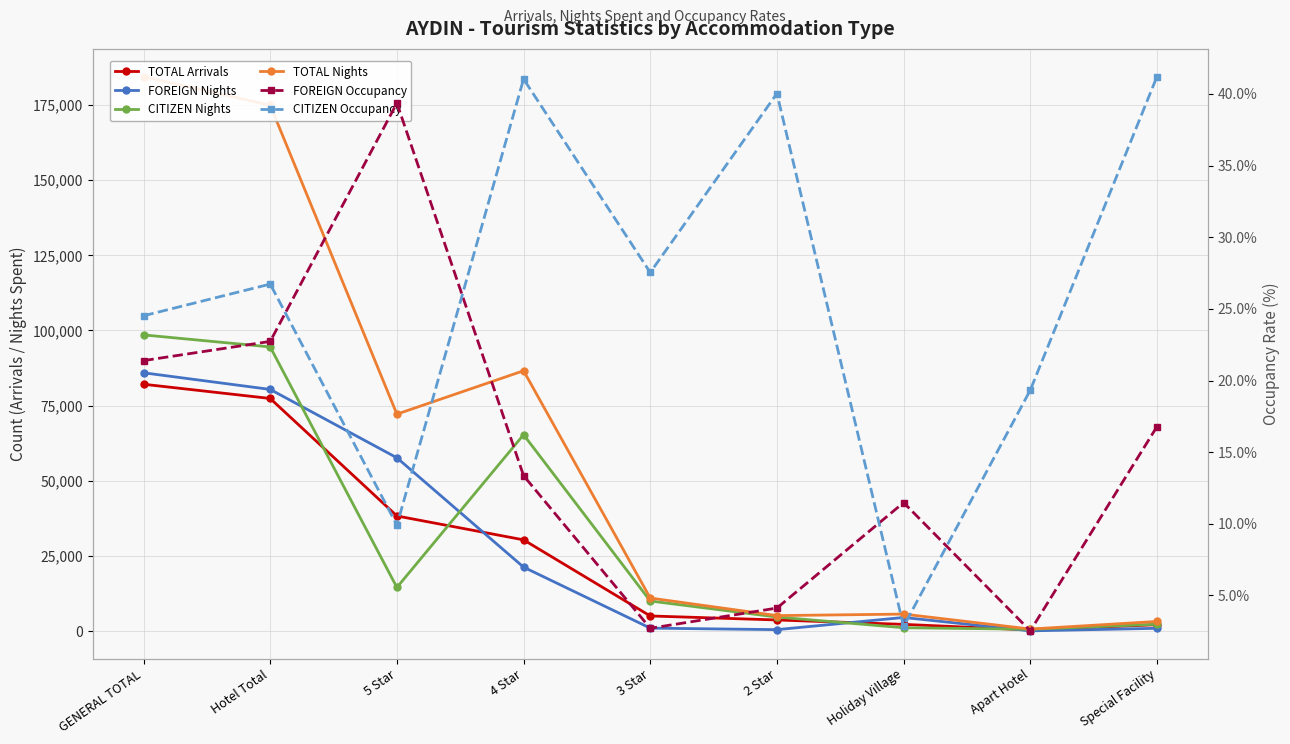

How many data points in CITIZEN Occupancy are above 26?

5